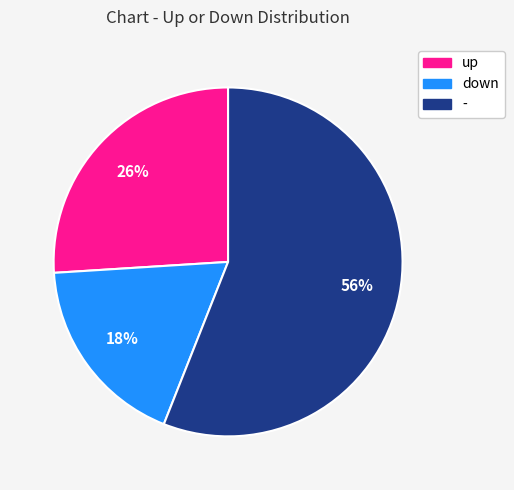

To the nearest percent, what is the difference between the largest and smallest slice percentages?

38%